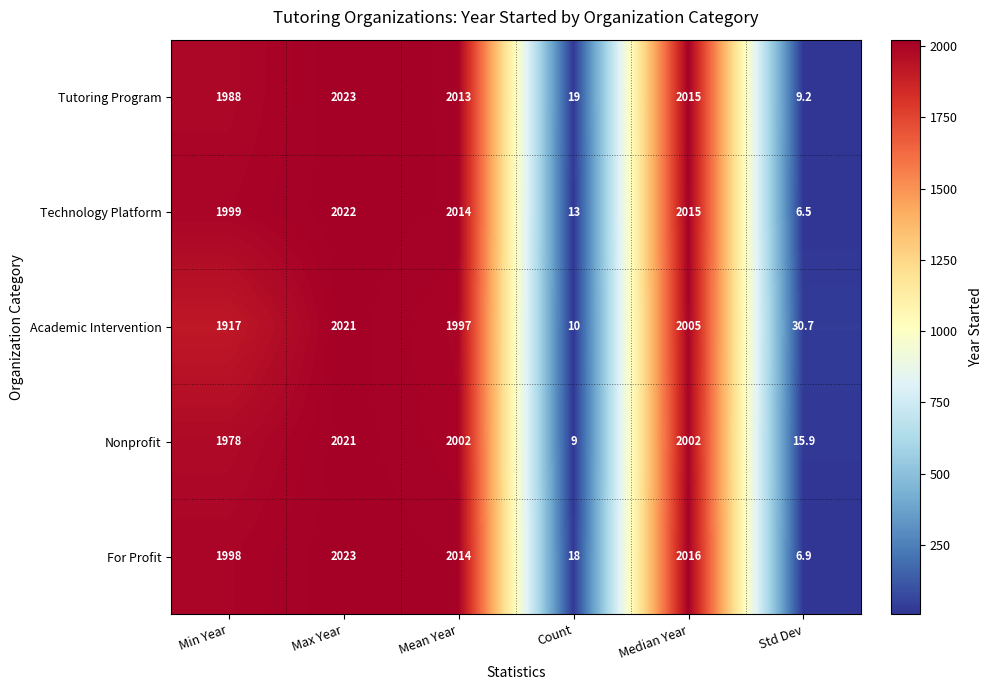

What is the smallest value displayed?

6.5